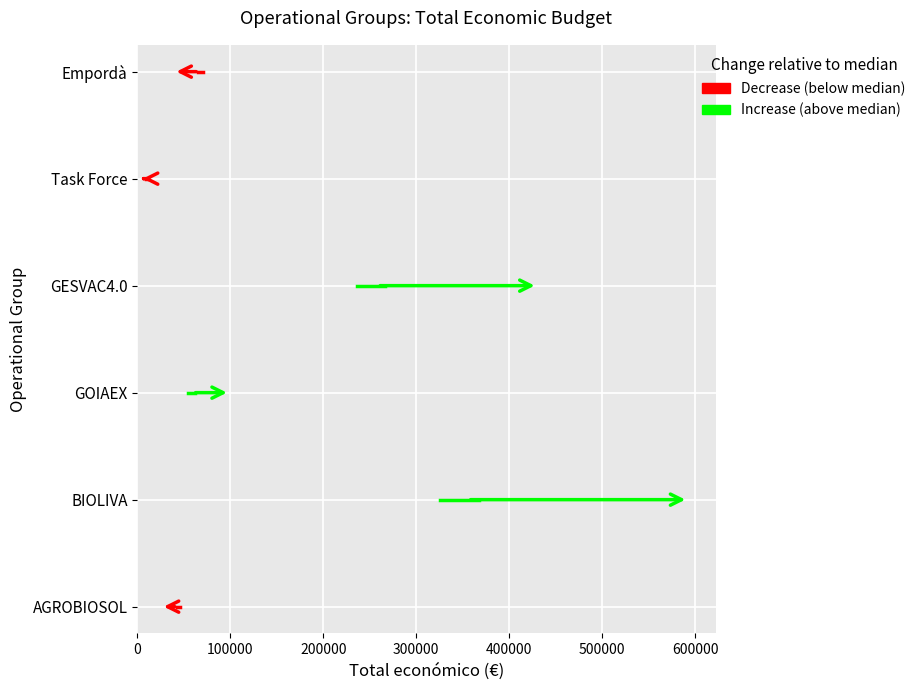

True or false: the data shows 99423 at GOIAEX.

True